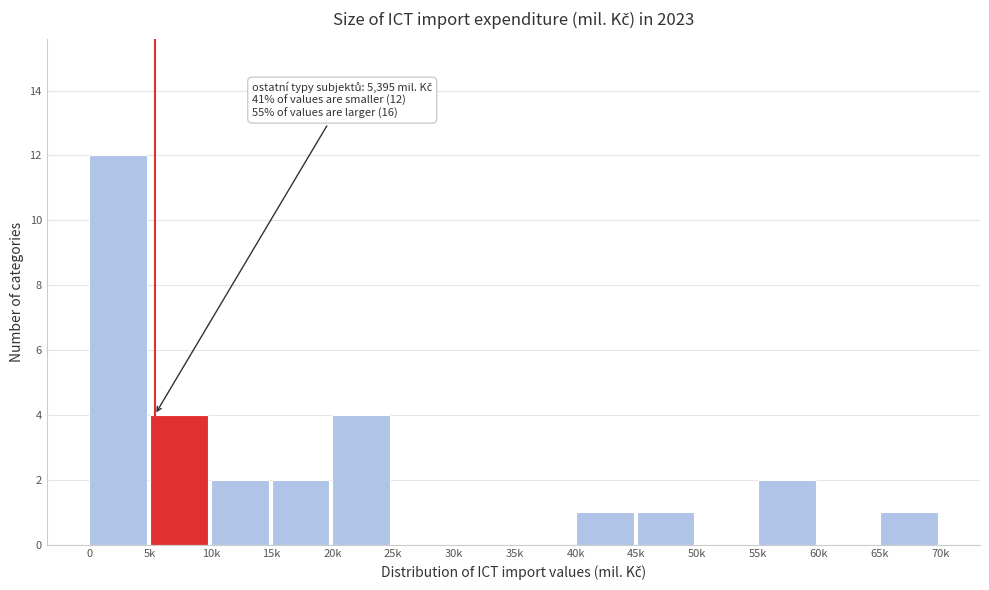

Reading left to right, list all the values displayed in this chart.

0=12	5k=4	10k=2	15k=2	20k=4	25k=0	30k=0	35k=0	40k=1	45k=1	50k=0	55k=2	60k=0	65k=1